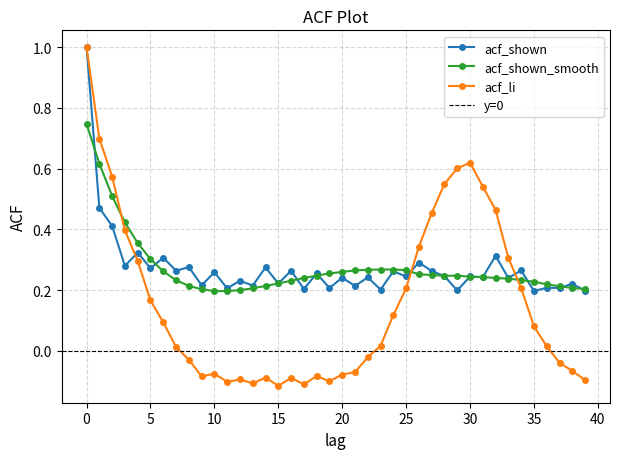

After their last crossing, which series has the higher values: acf_shown or acf_li?

acf_shown